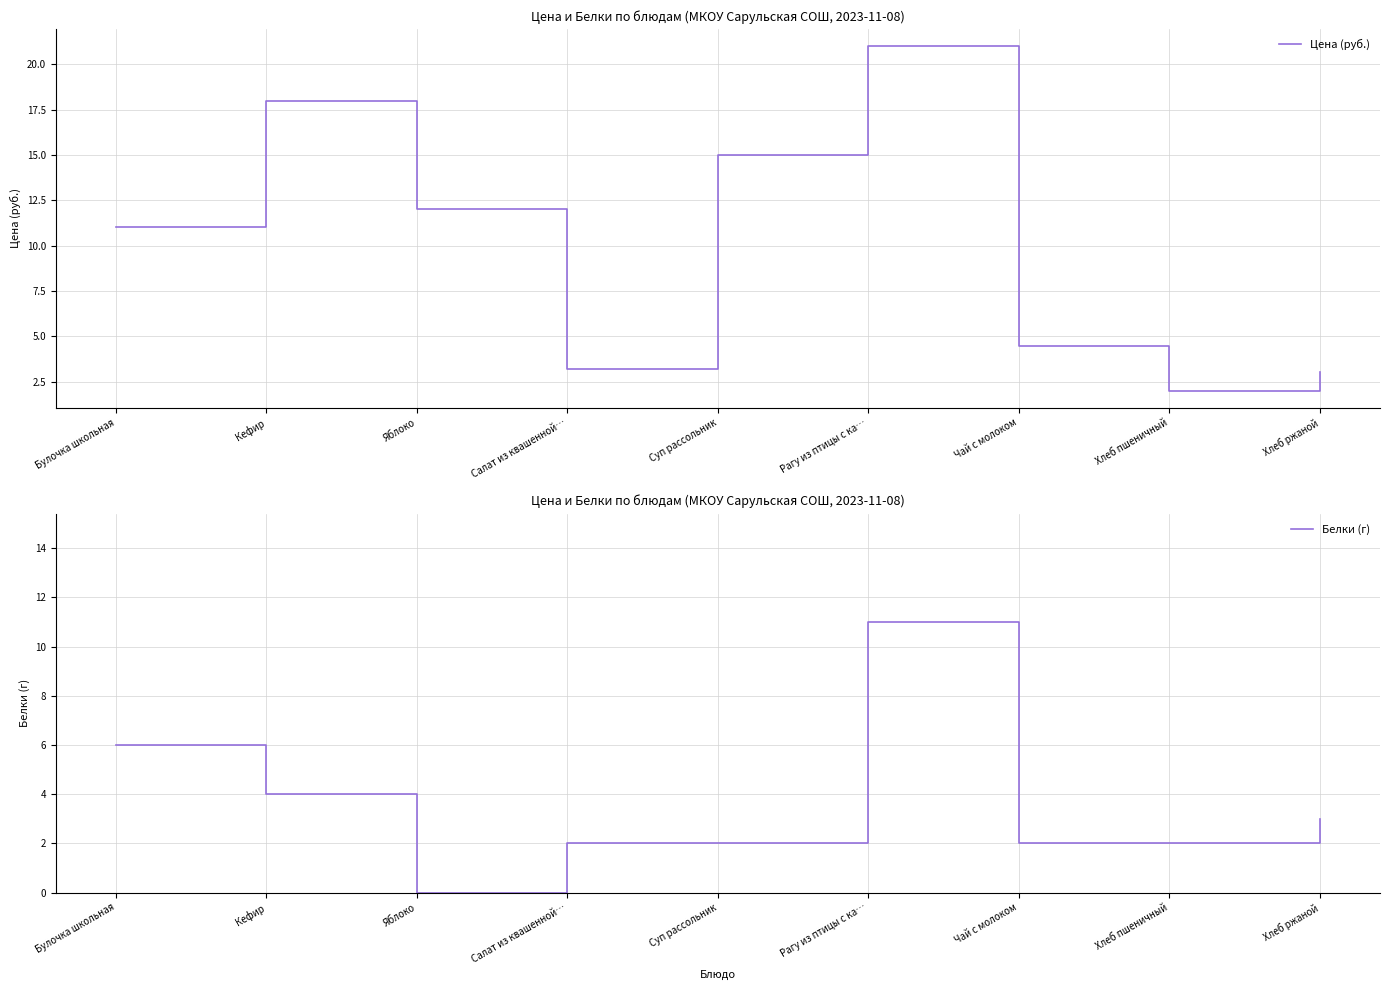

True or false: Цена (руб.) and Белки (г) cross at least once.

False